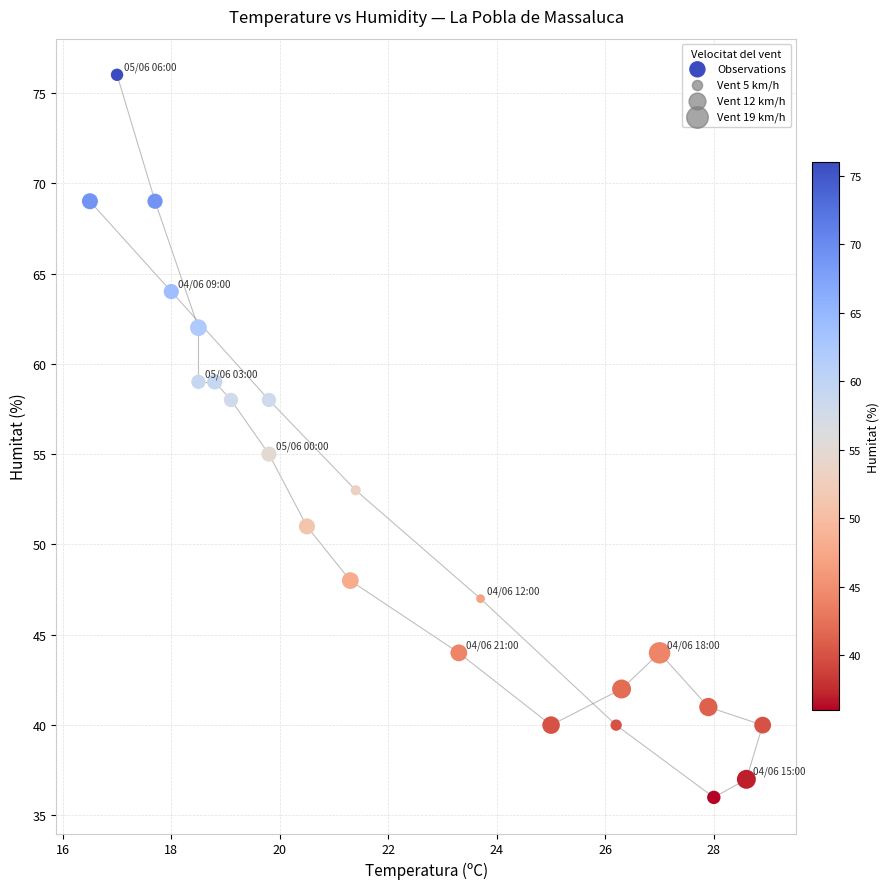

What is the range of Y values (max minus min)?

40